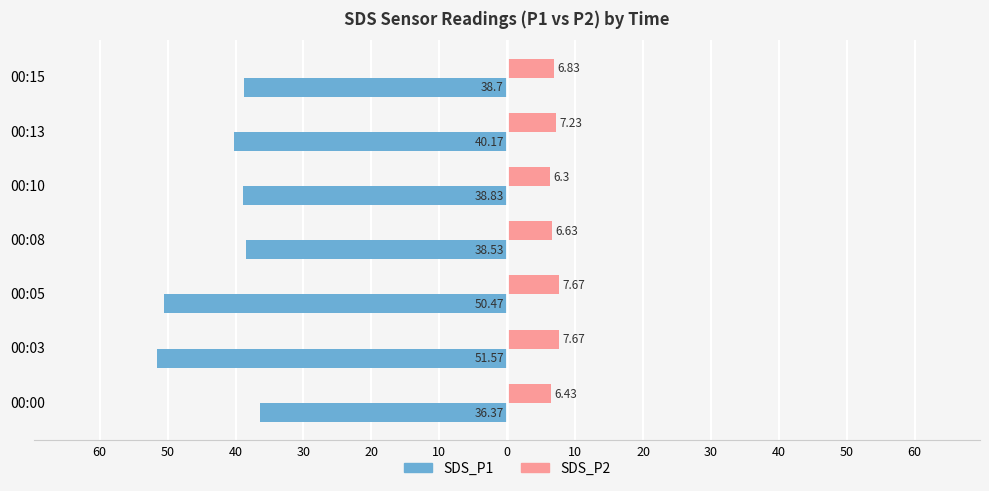

What are all the series names shown in the legend?

SDS_P1, SDS_P2